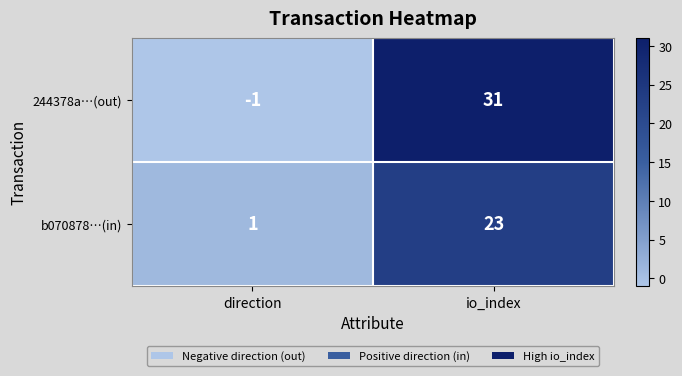

Where is 244378a…(out) nearest to the value 15?

direction